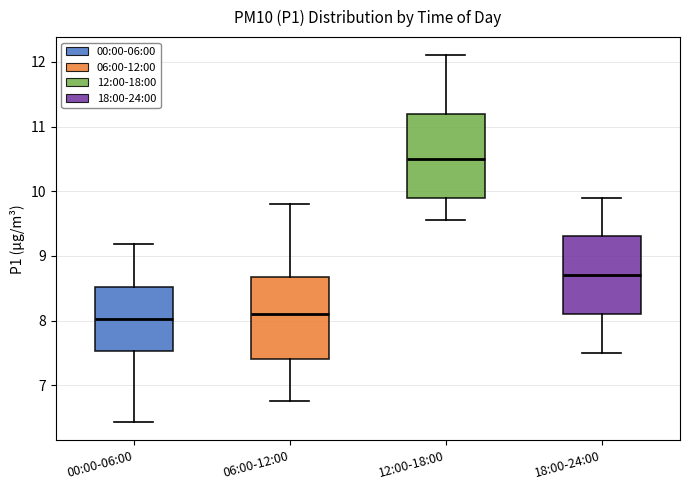

Where is the lower edge of the box for 06:00-12:00 on the y-axis? The values are not printed on the chart, so give them approximately, as read against the axis.

7.4